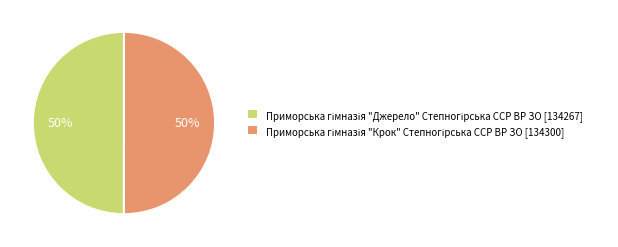

To the nearest percent, what is the average slice percentage?

50%